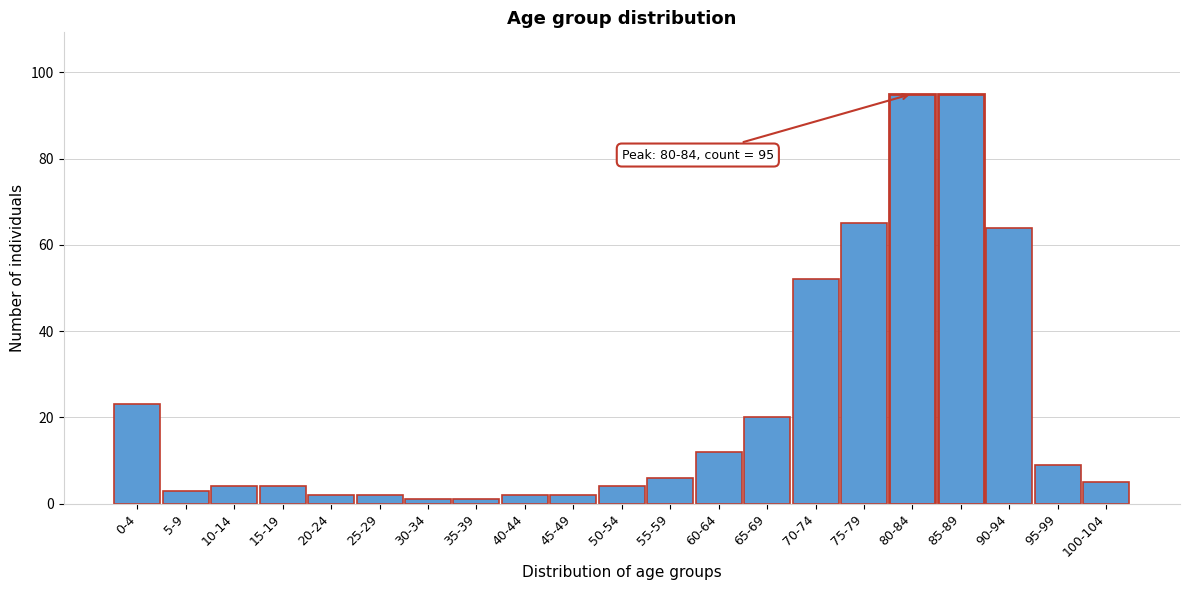

Reading right to left, list all the values displayed in this chart.

100-104=5	95-99=9	90-94=64	85-89=95	80-84=95	75-79=65	70-74=52	65-69=20	60-64=12	55-59=6	50-54=4	45-49=2	40-44=2	35-39=1	30-34=1	25-29=2	20-24=2	15-19=4	10-14=4	5-9=3	0-4=23